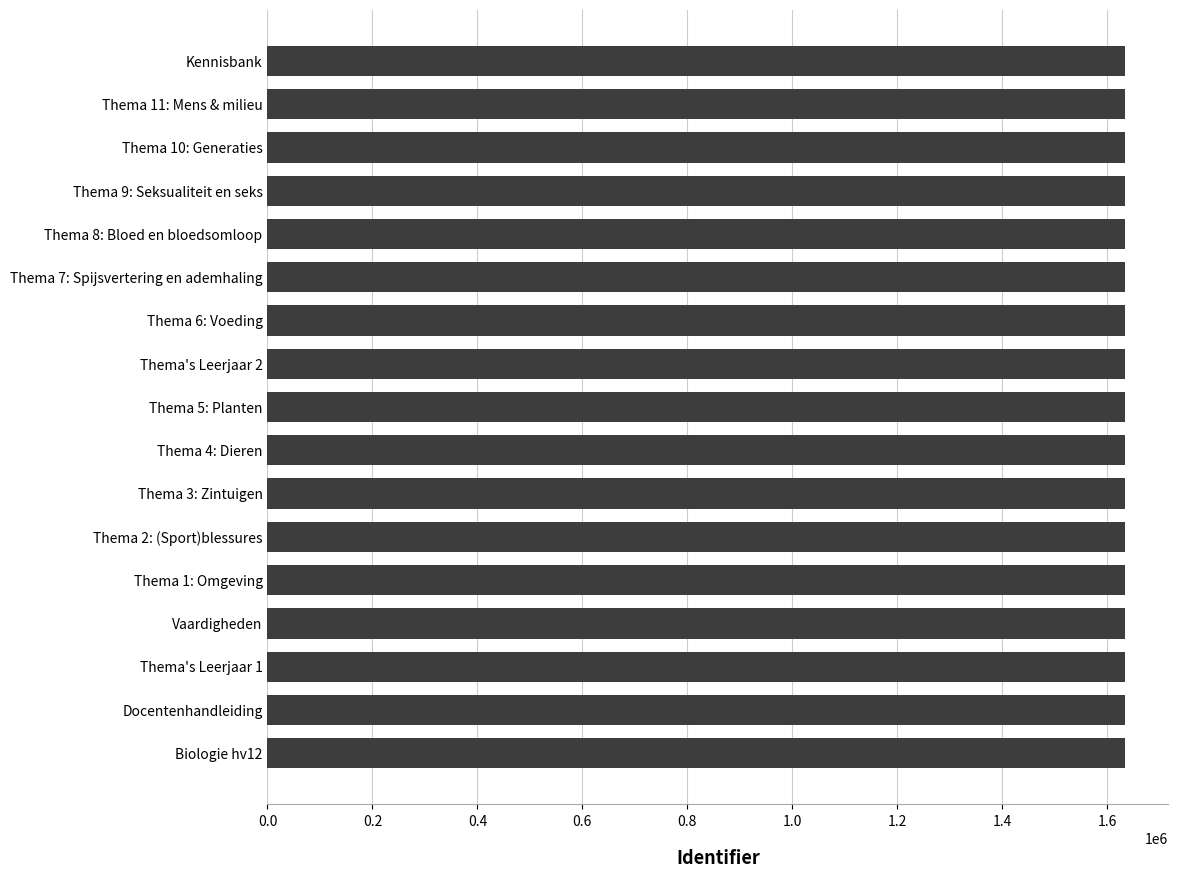

What is the greatest value displayed?

1634771